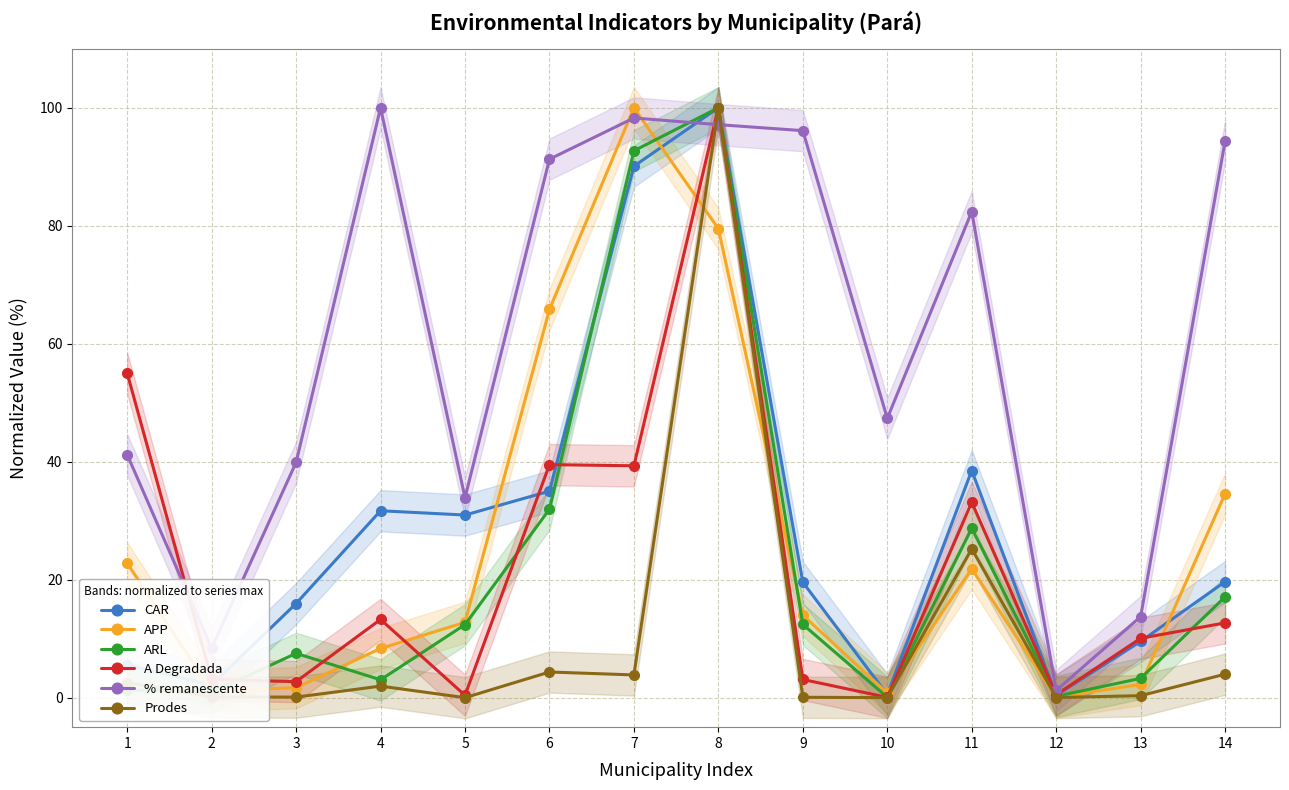

What is the maximum value for CAR?

100.0